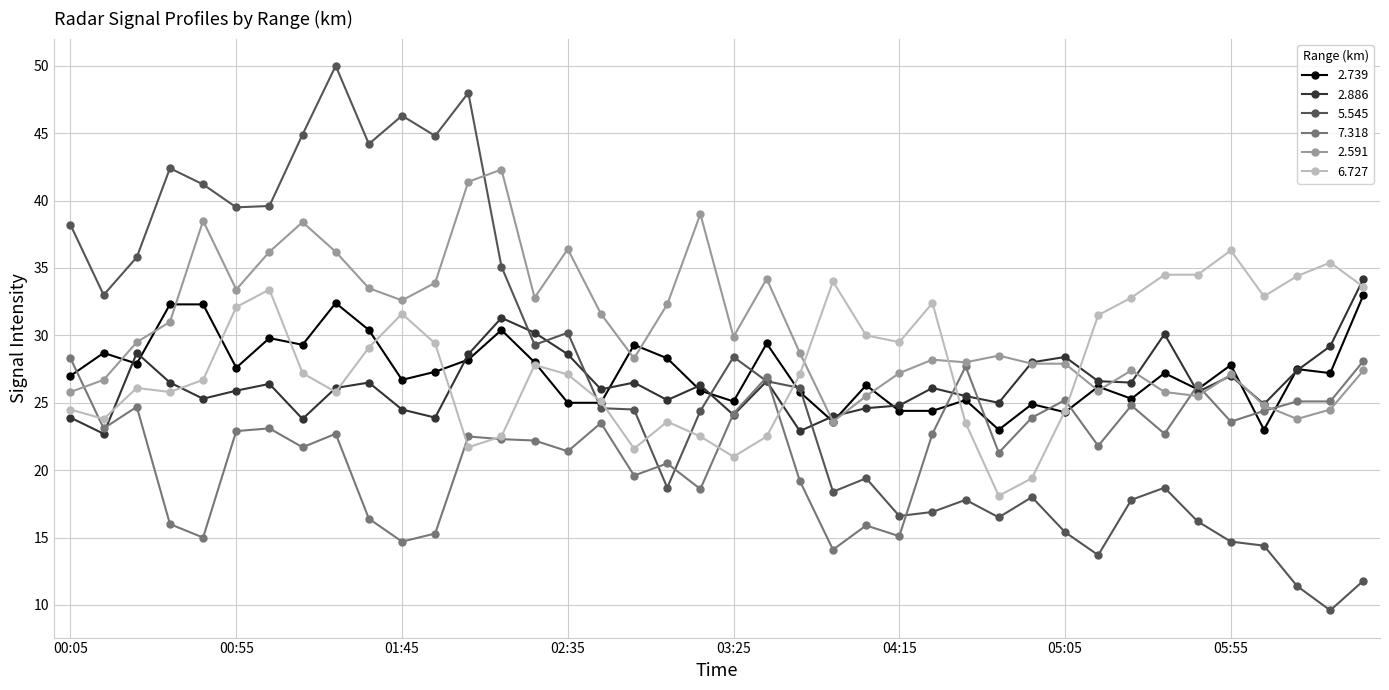

What is the lowest value of the 6.727 series?

18.1